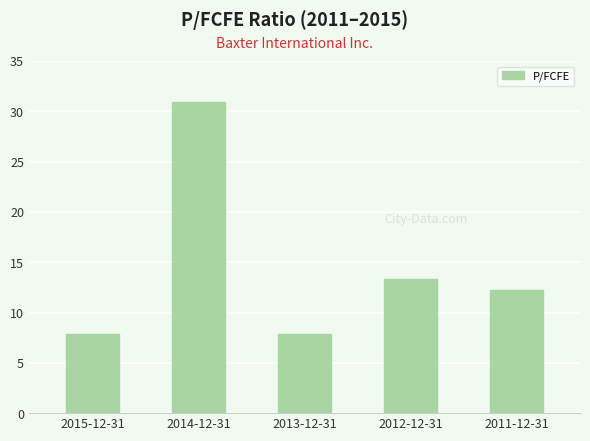

What position from the right is 2014-12-31?

4